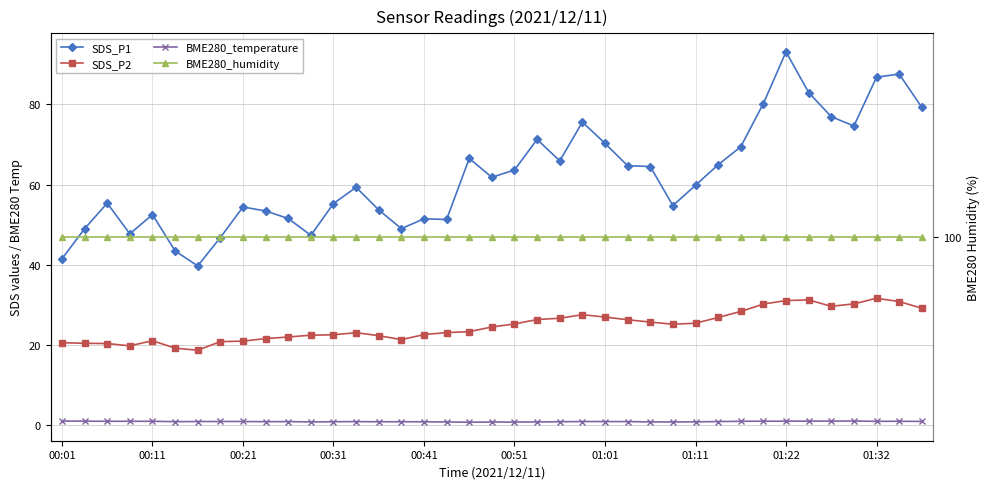

What is the minimum value shown in the chart?

0.8